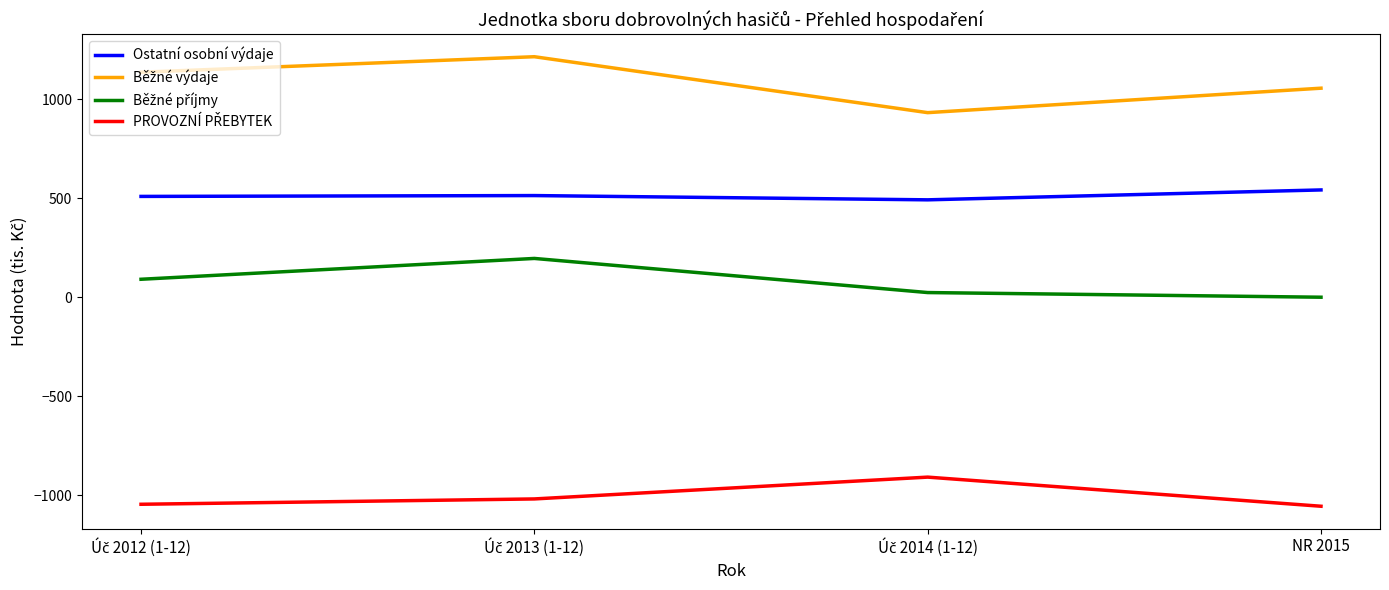

True or false: Ostatní osobní výdaje has a value of 751.6 at NR 2015.

False